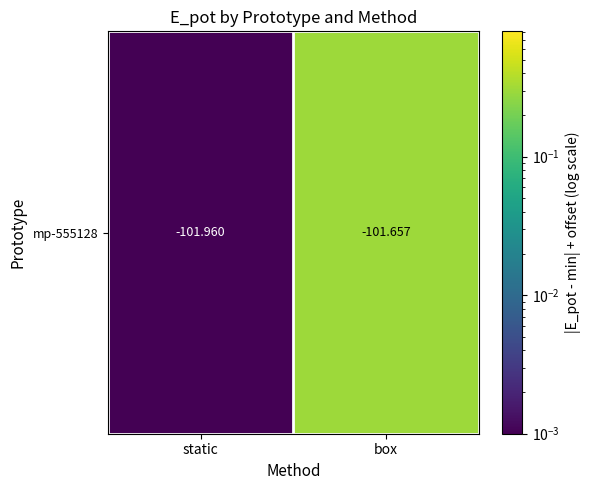

What is the difference between the maximum and minimum values?

0.3